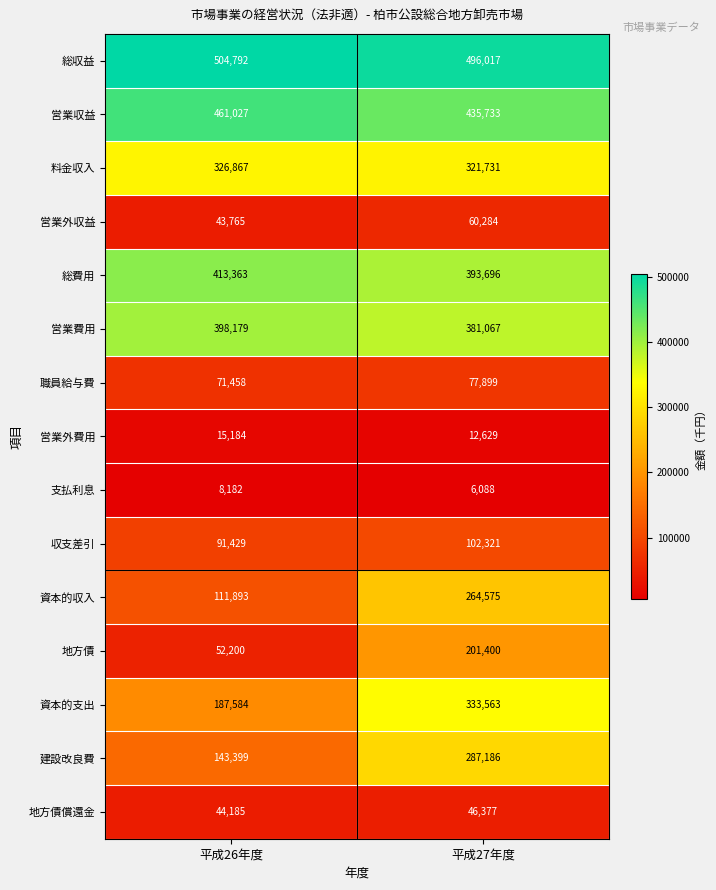

Where is 資本的支出 nearest to the value 260573?

平成26年度